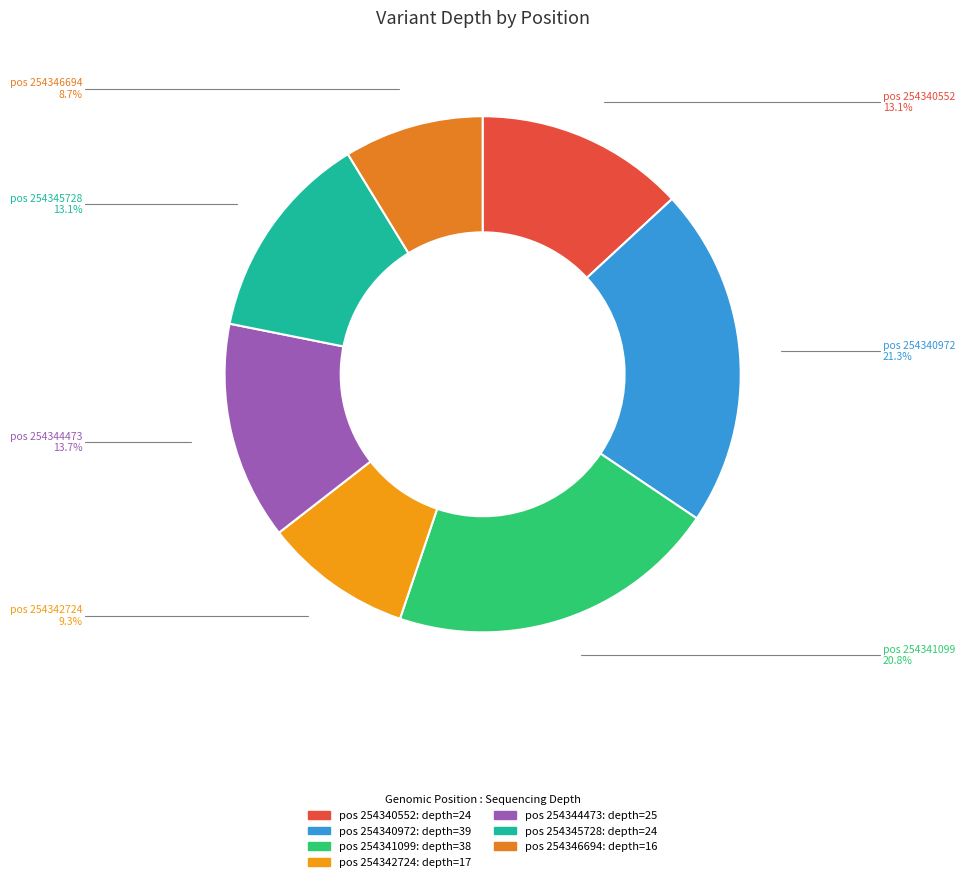

What is the largest slice in the pie chart?

254340972